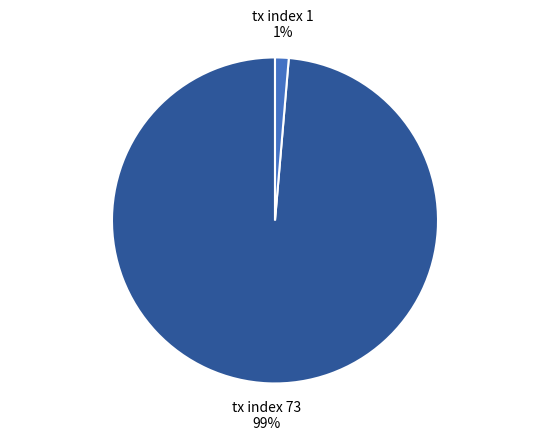

To the nearest percent, what is the average slice percentage?

50%